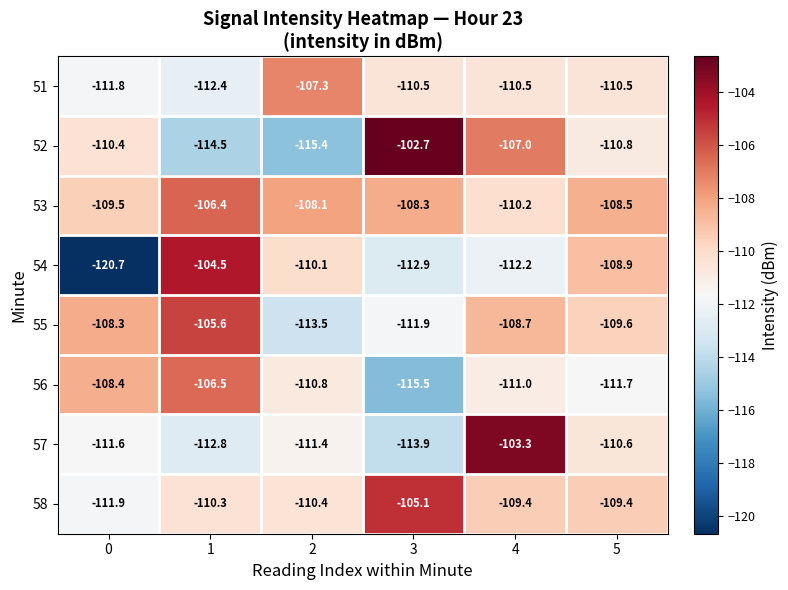

What is the average value of the 53 series?

-108.5